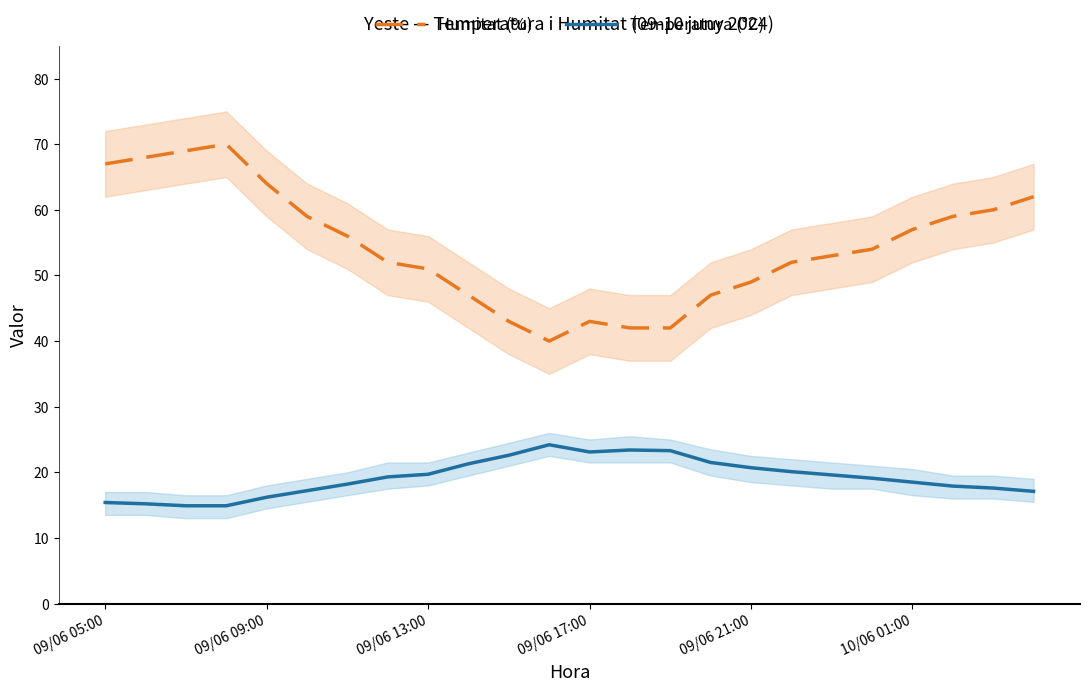

What is the smallest value displayed?

14.9